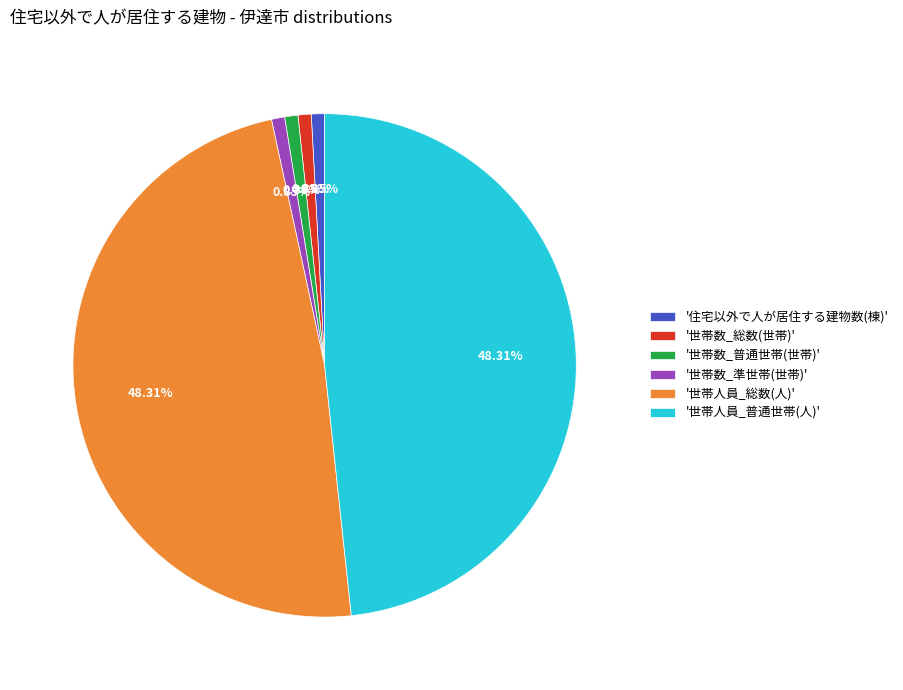

Is the sum of '世帯人員_普通世帯(人)' and '世帯数_普通世帯(世帯)' greater than half?

No